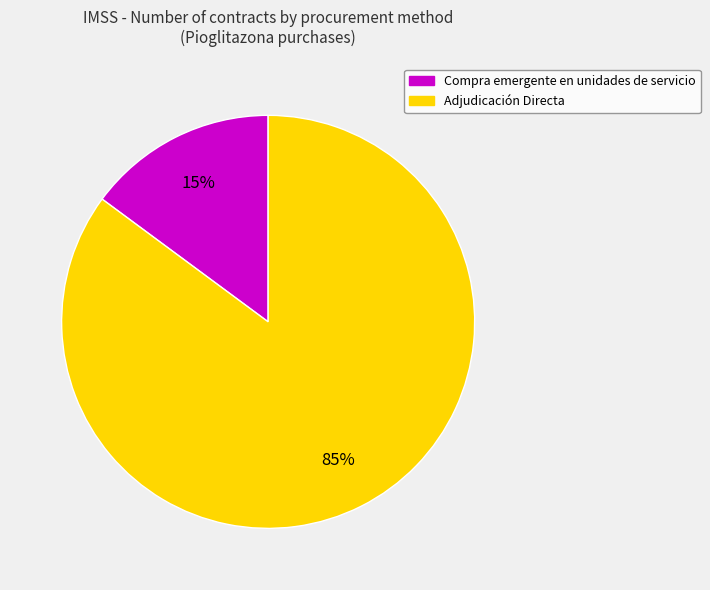

To the nearest percent, what is the difference between the Adjudicación Directa and Compra emergente en unidades de servicio slice percentages?

70%